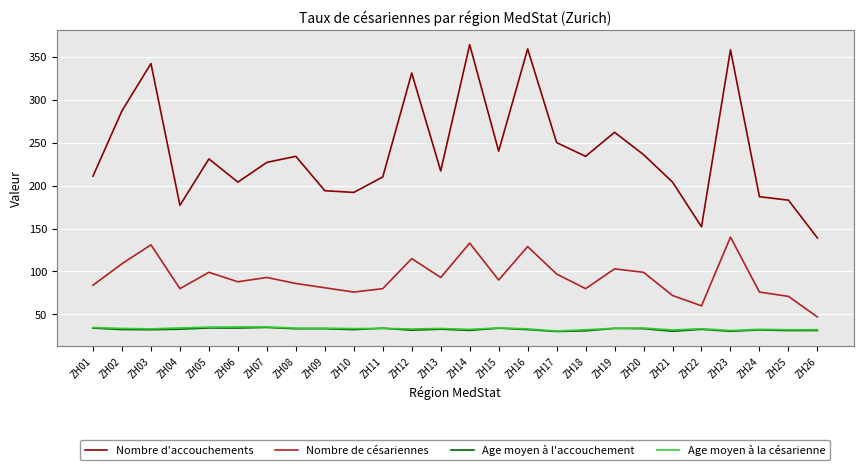

The value of Nombre d'accouchements at ZH24 is 256.3. True or false?

False